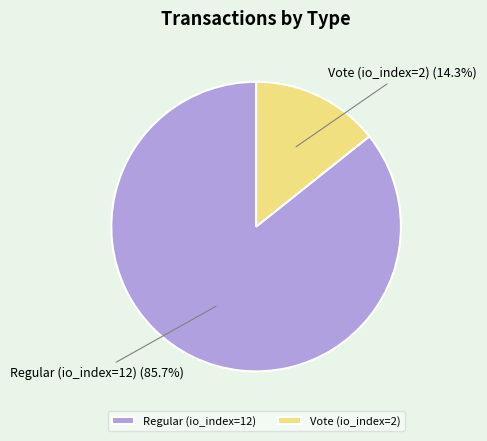

Does any single category account for the majority?

Yes